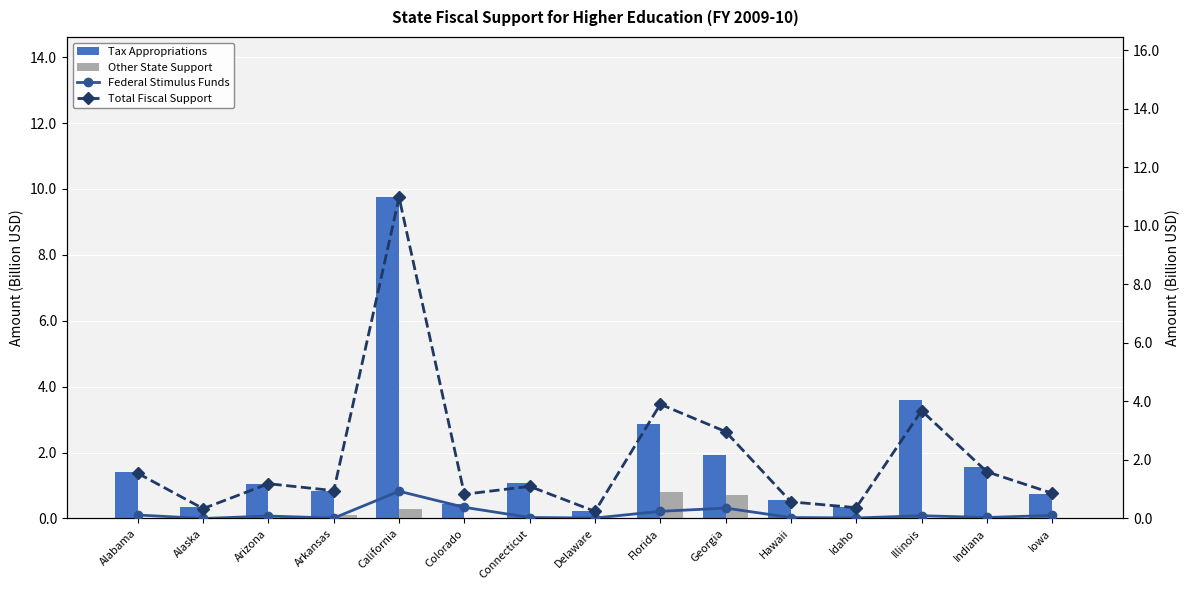

What is the total value across all series at Connecticut?

2.2